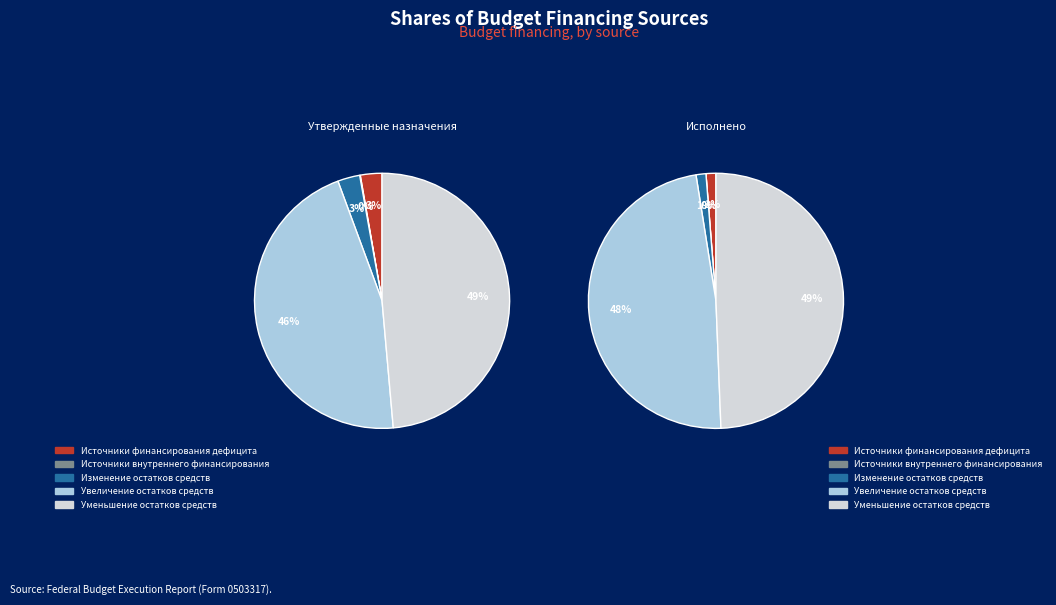

Which series changed the most between Увеличение остатков средств and Уменьшение остатков средств?

Утвержденные бюджетные назначения